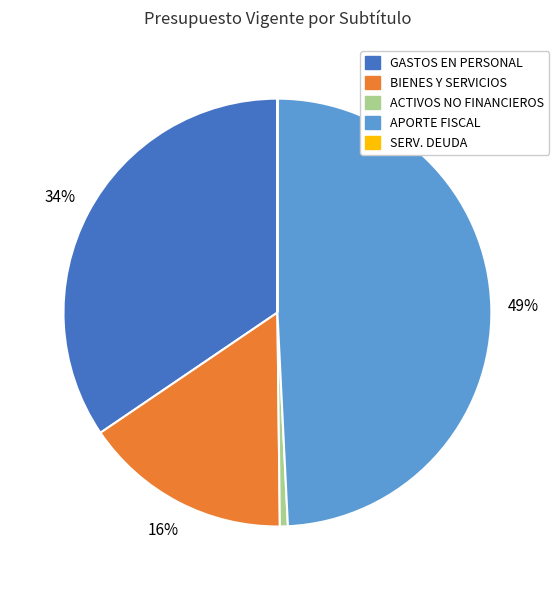

To the nearest percent, what is the difference between the largest and smallest slice percentages?

49%